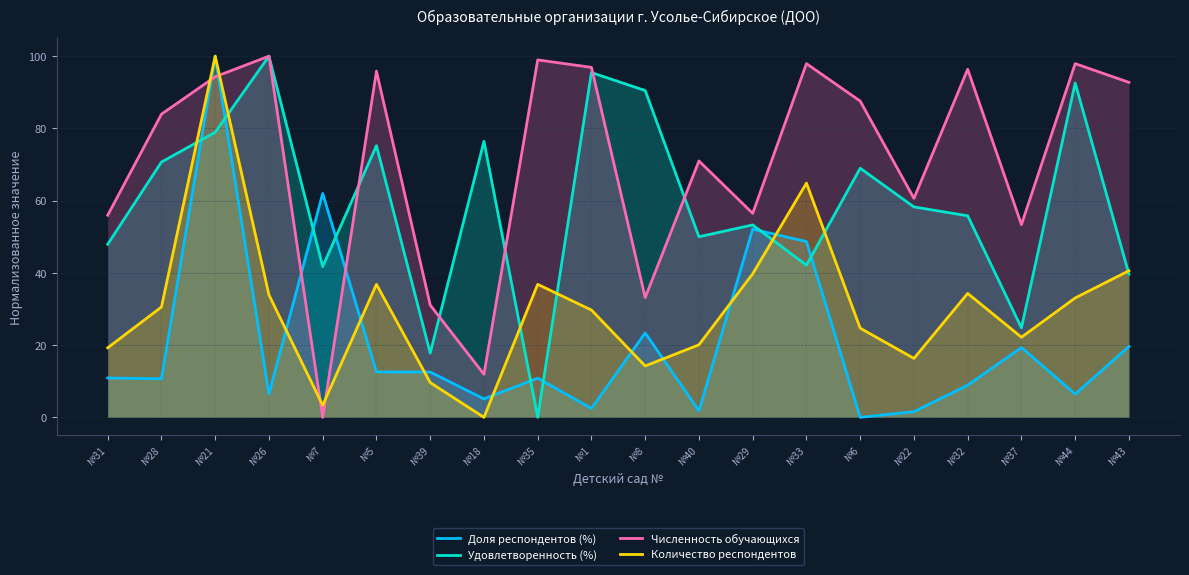

Rank the series by their average value, from lowest to highest.

Доля респондентов (%), Количество респондентов, Удовлетворенность (%), Численность обучающихся